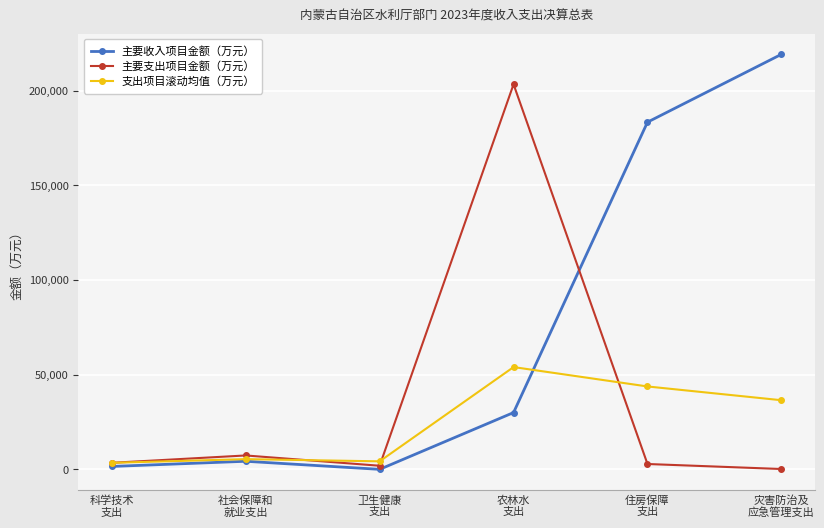

How many data points in 主要支出项目金额（万元） are less than 3463?

3